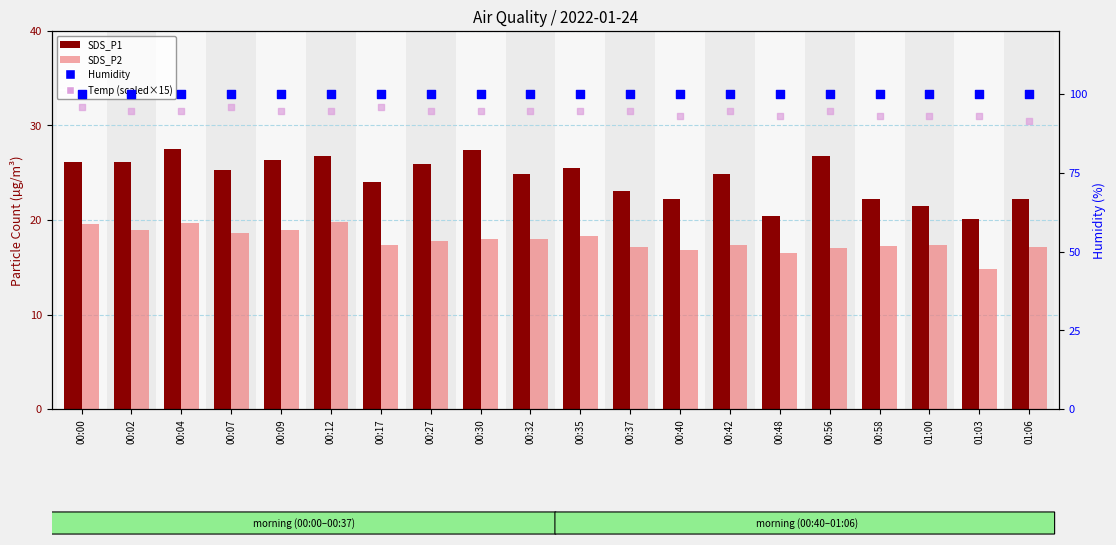

Which series reaches the maximum Y coordinate?

Humidity